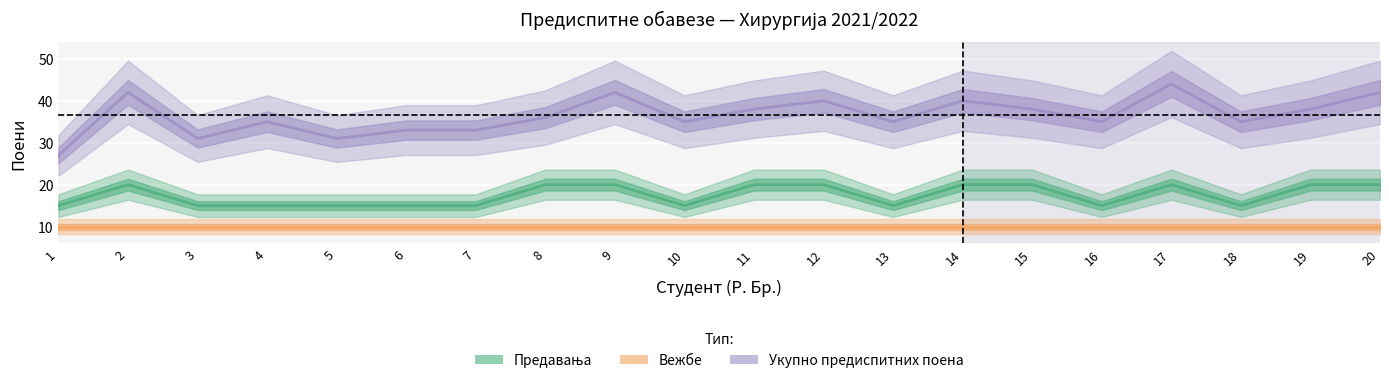

Reading right to left, what are all the values shown in this chart?

Предавања: 20=20	19=20	18=15	17=20	16=15	15=20	14=20	13=15	12=20	11=20	10=15	9=20	8=20	7=15	6=15	5=15	4=15	3=15	2=20	1=15
Вежбе: 20=10	19=10	18=10	17=10	16=10	15=10	14=10	13=10	12=10	11=10	10=10	9=10	8=10	7=10	6=10	5=10	4=10	3=10	2=10	1=10
Укупно предиспитних поена: 20=42	19=38	18=35	17=44	16=35	15=38	14=40	13=35	12=40	11=38	10=35	9=42	8=36	7=33	6=33	5=31	4=35	3=31	2=42	1=27